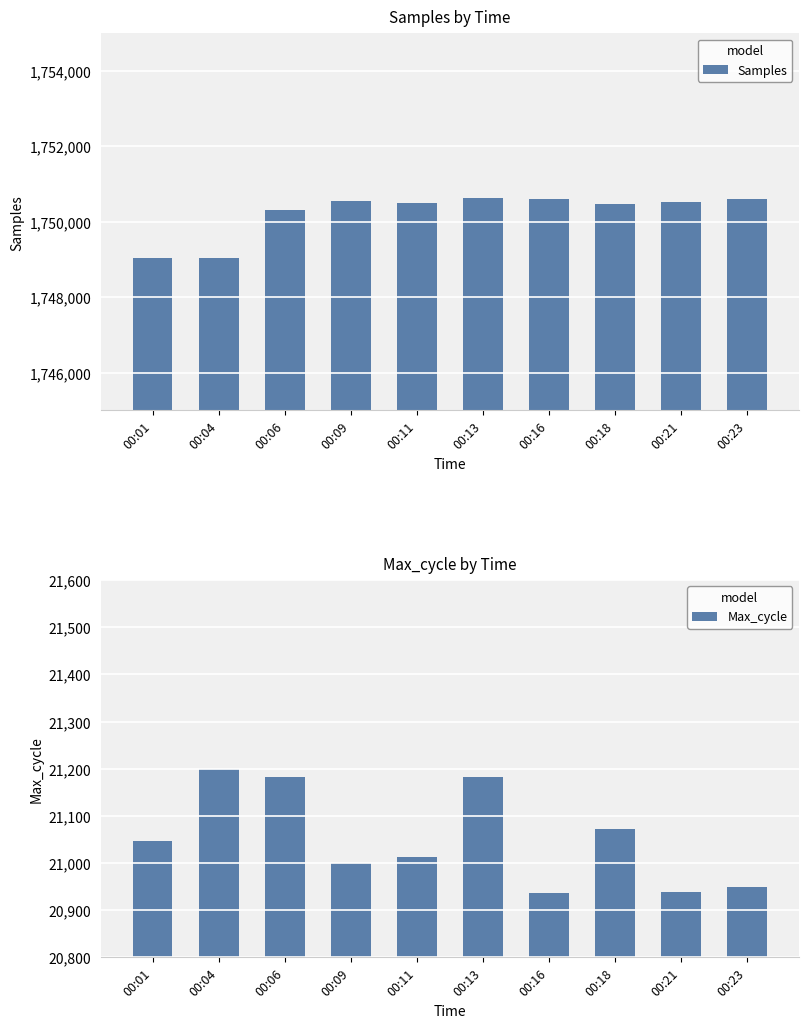

Are the bars horizontal?

No